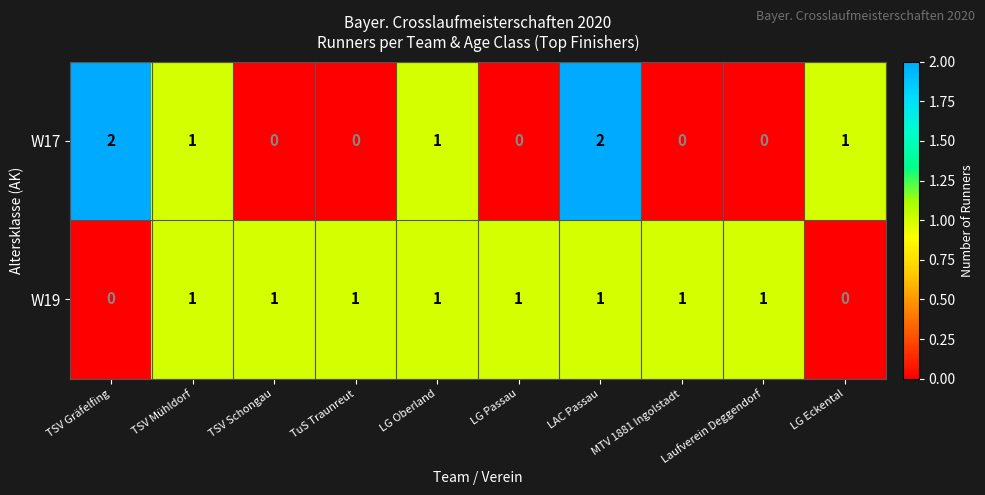

List the series in order of their peak value, highest first.

W17, W19